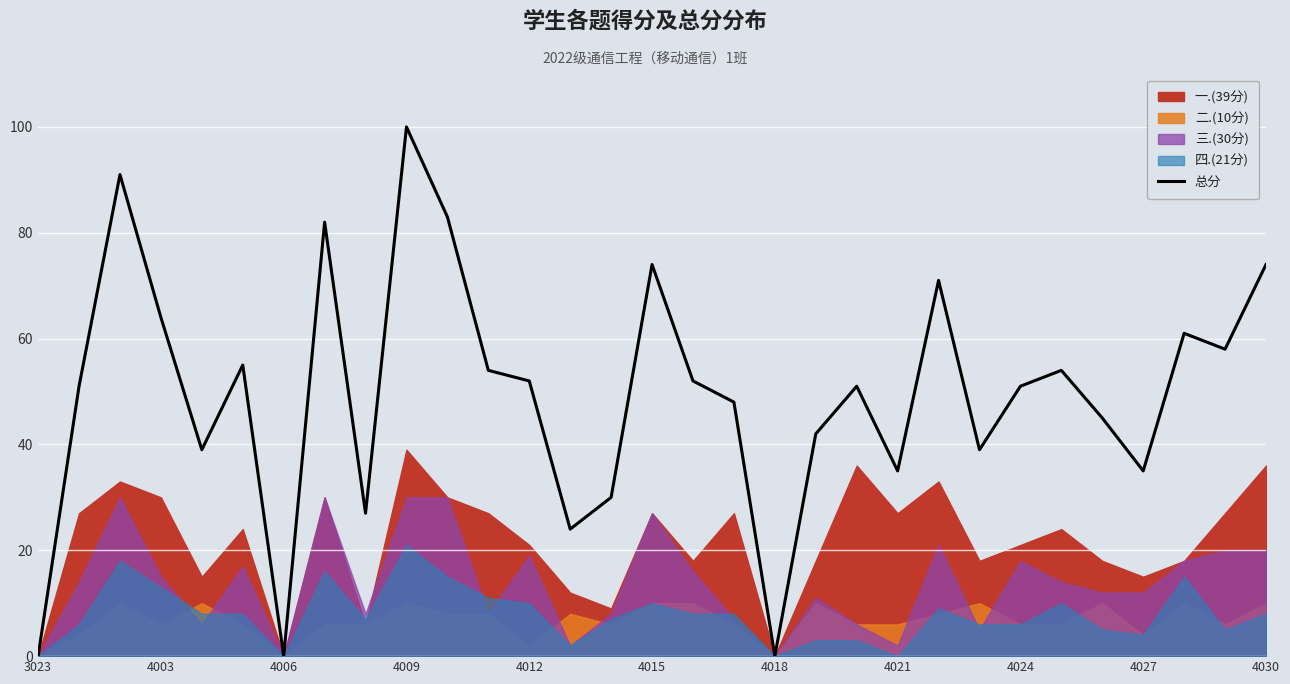

What is the difference between the maximum and minimum values?

100